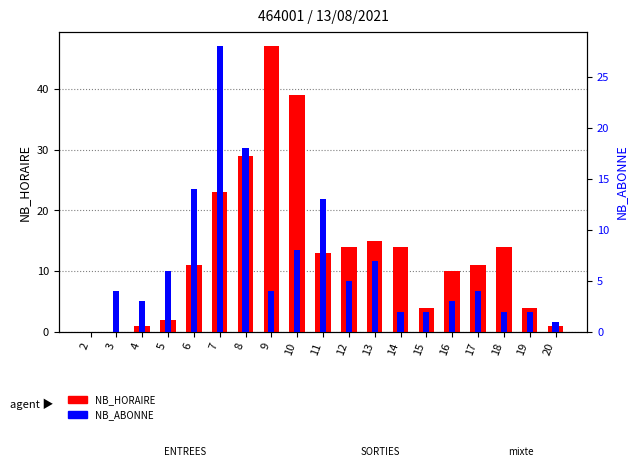

What is the sum of all NB_ABONNE values?

126